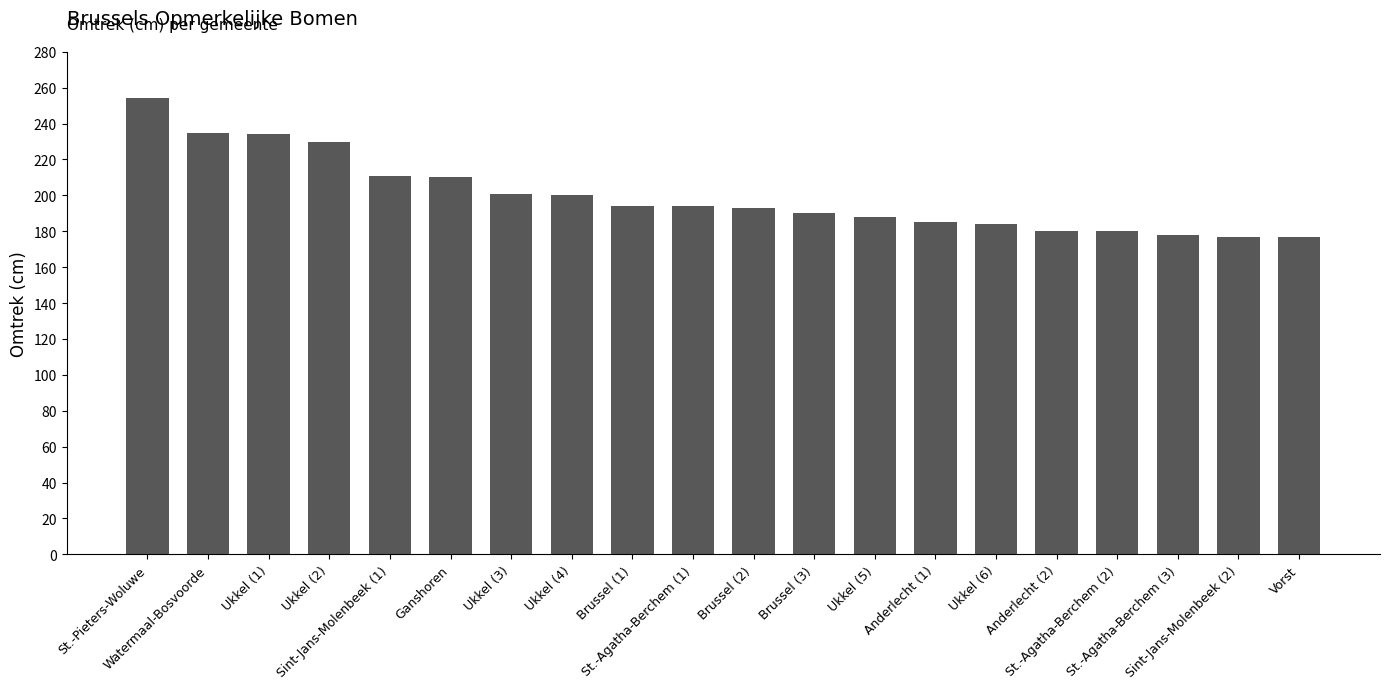

How many data points does each series have?

20